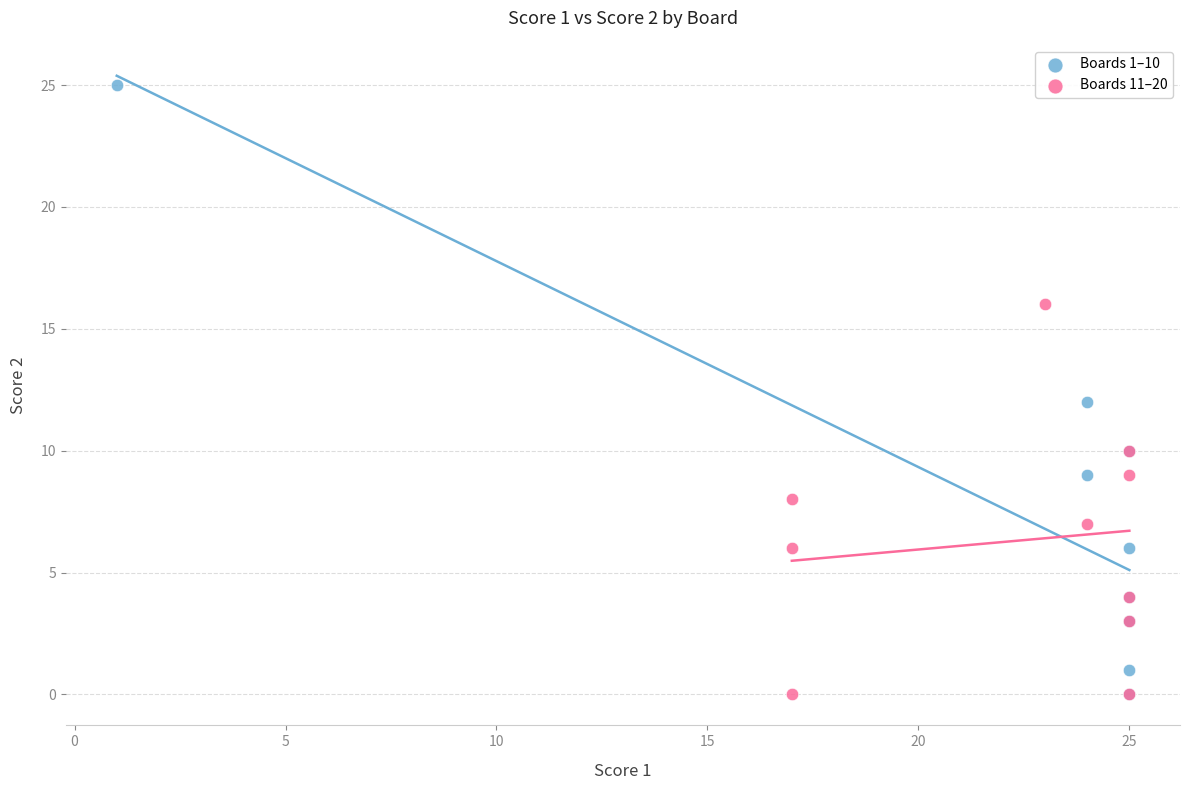

Which series reaches the maximum Y coordinate?

Boards 1–10